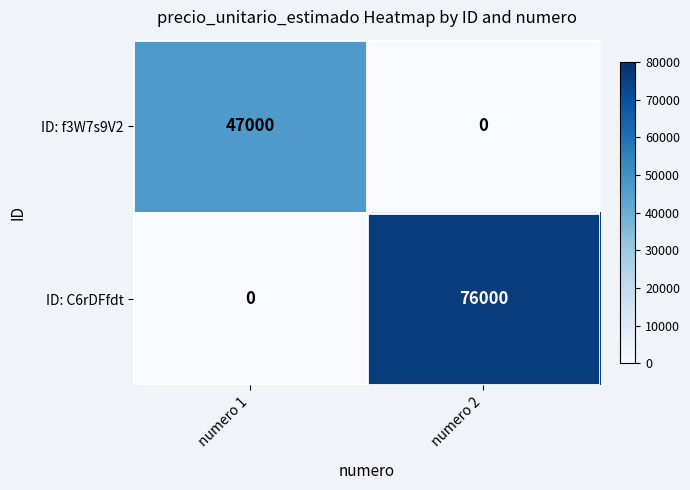

Which category has the highest value in the ID: C6rDFfdt series?

numero 2